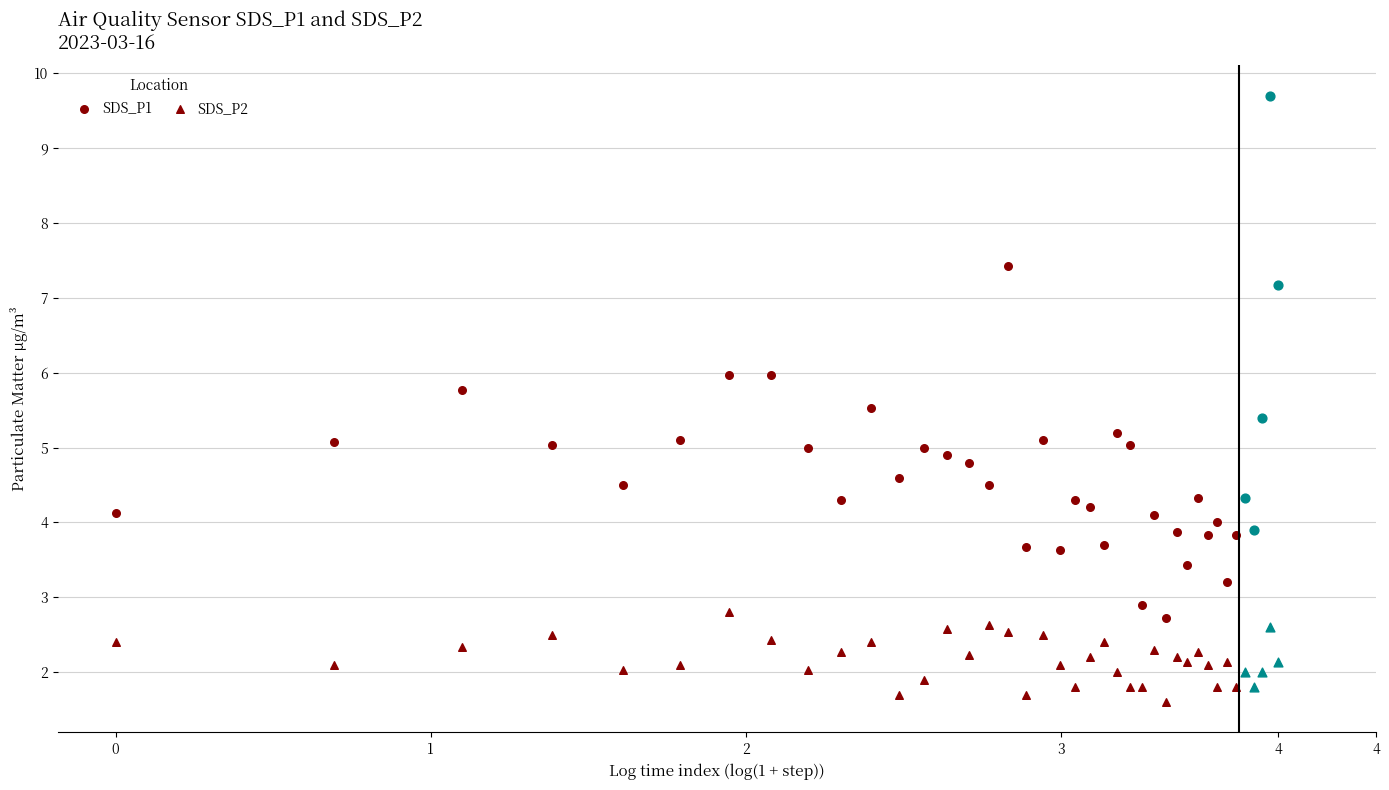

What are all the series names shown in the legend?

SDS_P1, SDS_P2